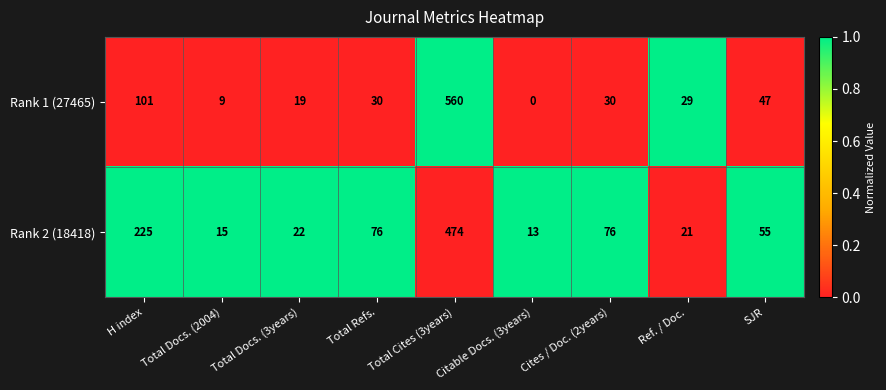

What is the difference between the highest and lowest values at Ref. / Doc.?

8